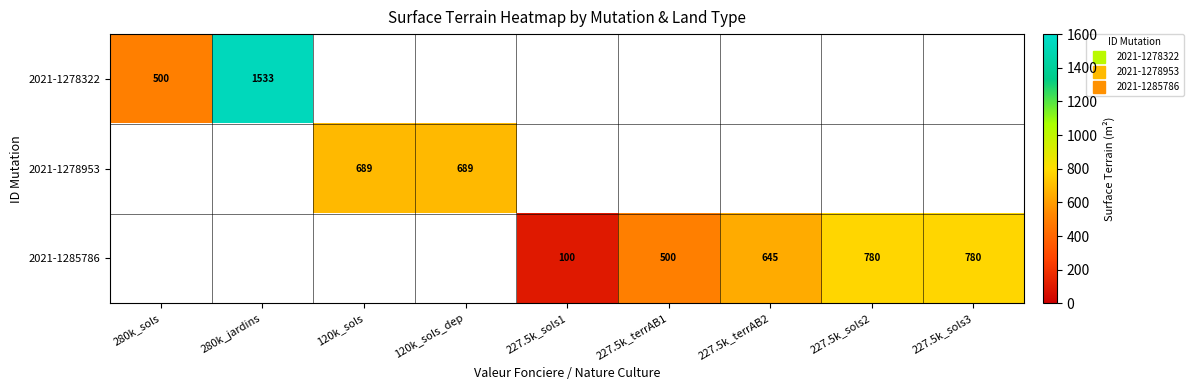

Which series has the widest spread of values?

2021-1278322